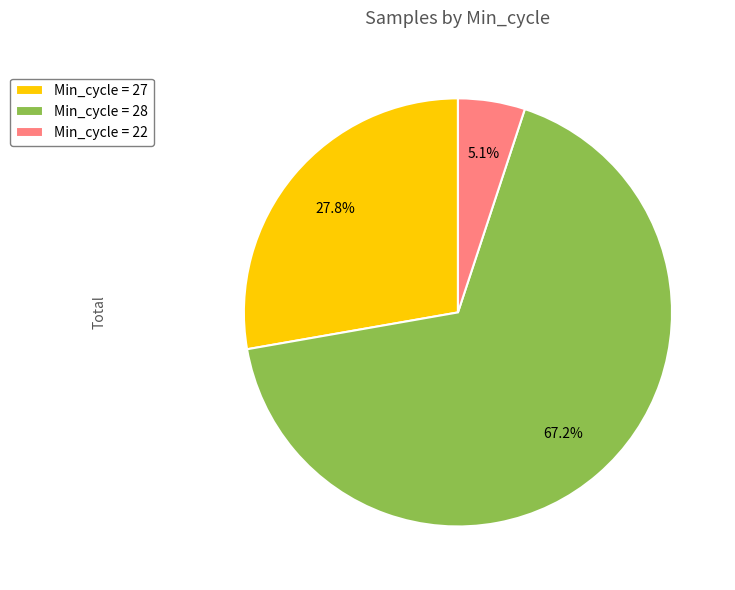

Which slice is the largest?

Min_cycle = 28